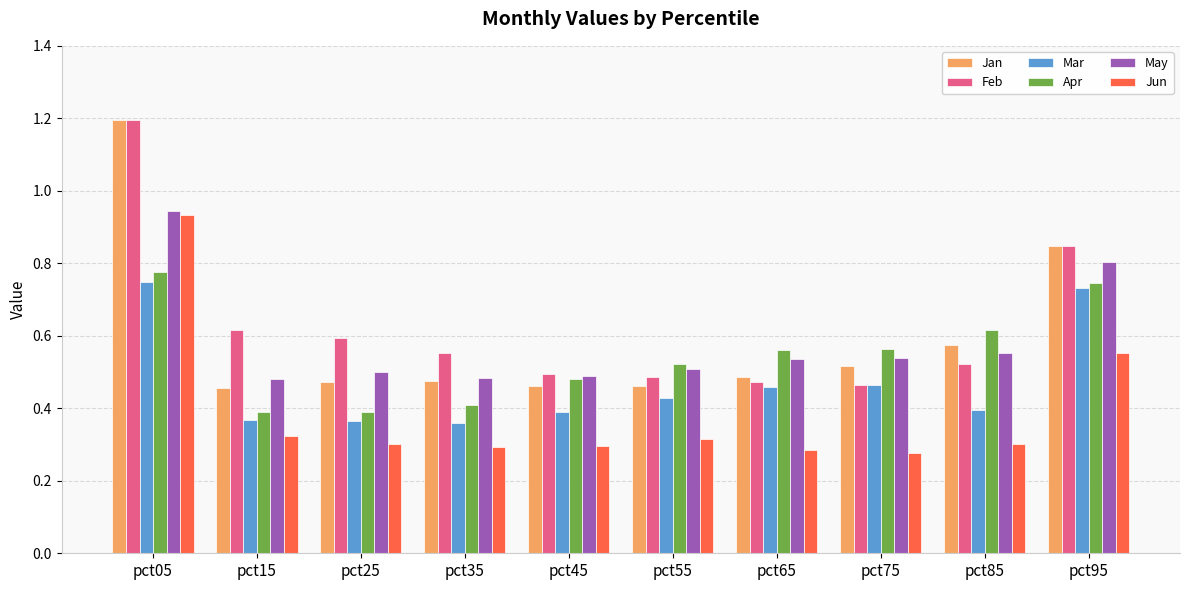

How many Feb values are between 0 and 1?

9